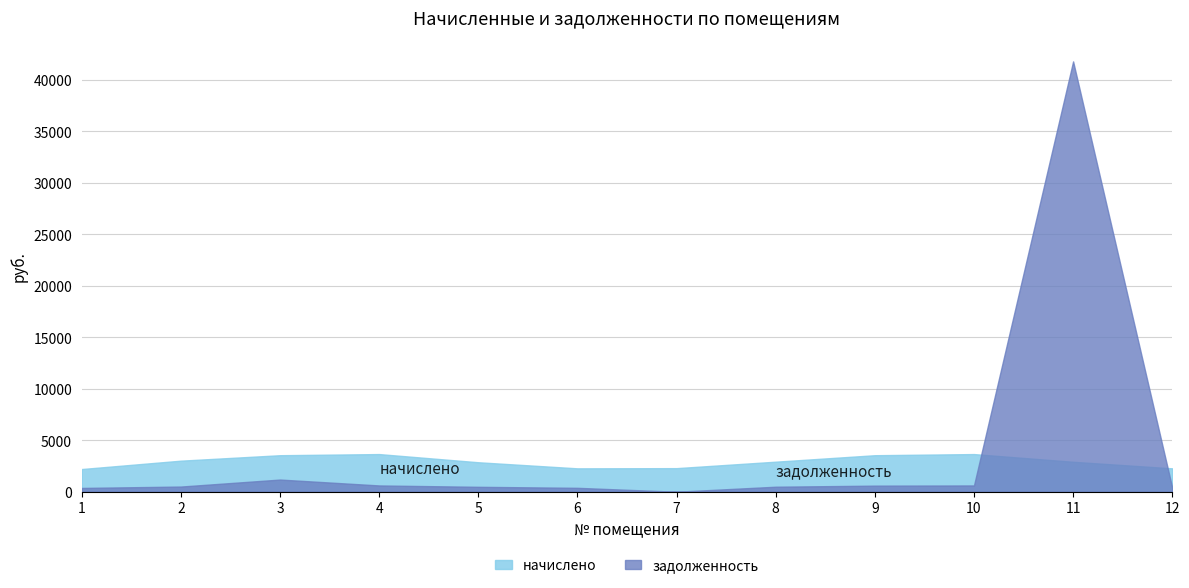

How many values in the задолженность series exceed 502?

6